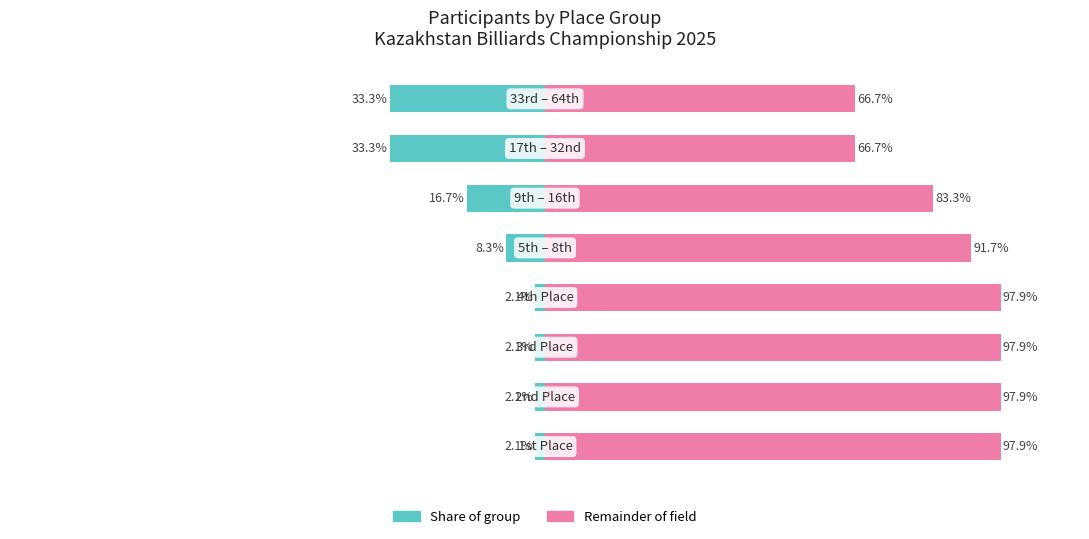

Are the bars grouped side by side (vs. stacked)?

Yes